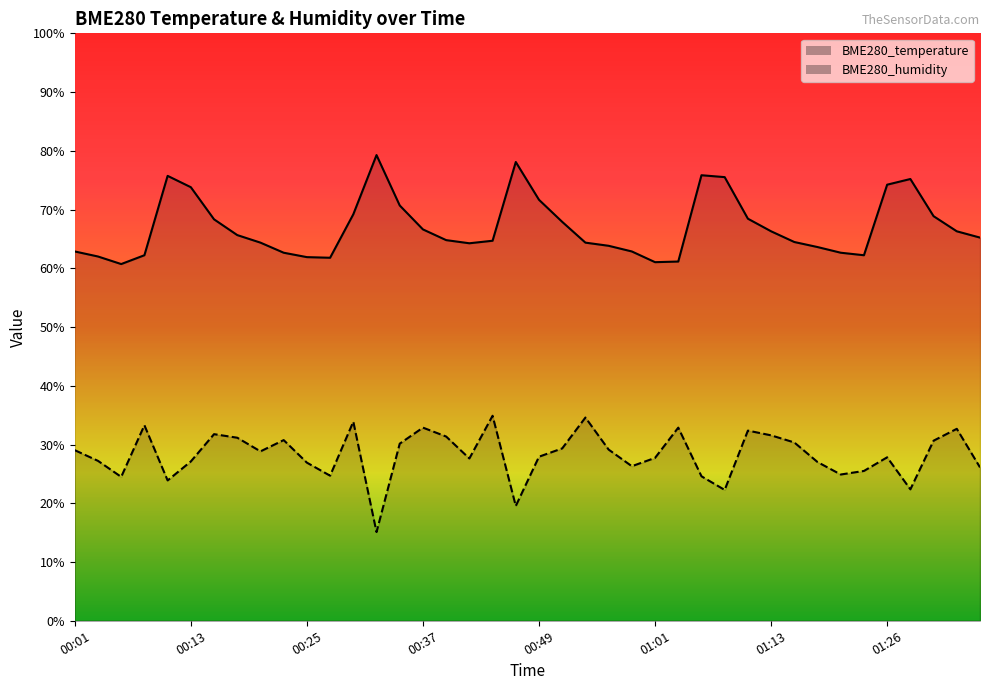

What is the difference between the maximum and minimum values in the BME280_humidity series?

19.8